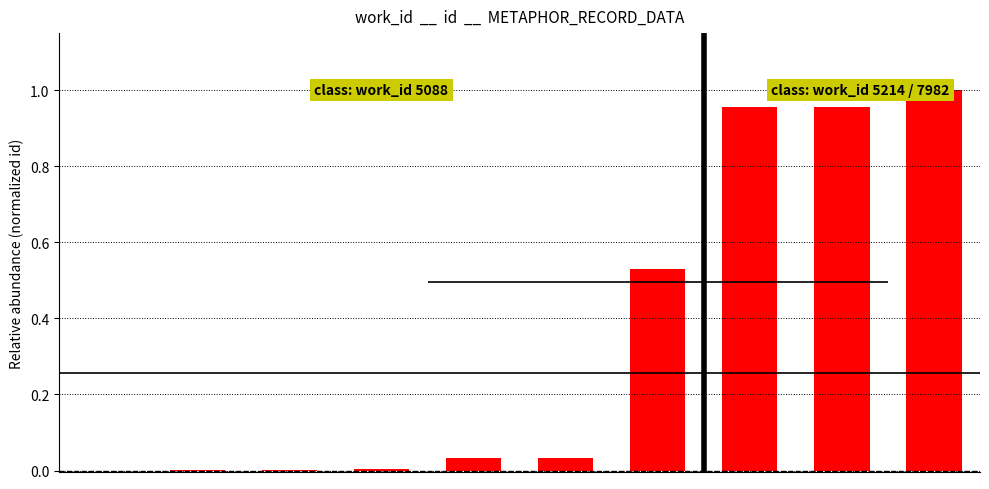

What is the difference between the values at 0 and 8?

1.0